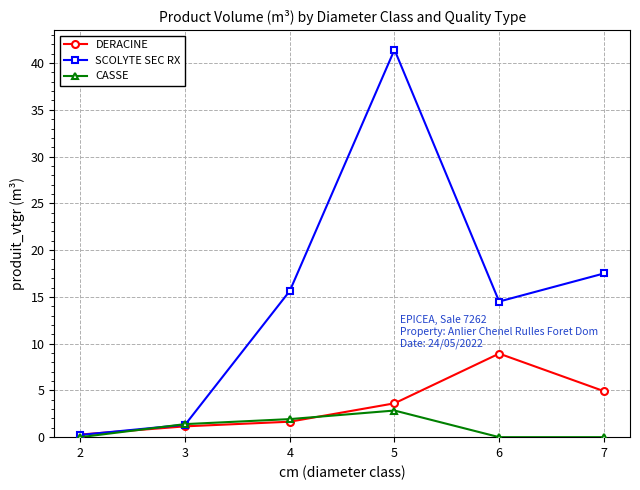

In SCOLYTE SEC RX, how many points are lower than both neighbors (excluding endpoints)?

1